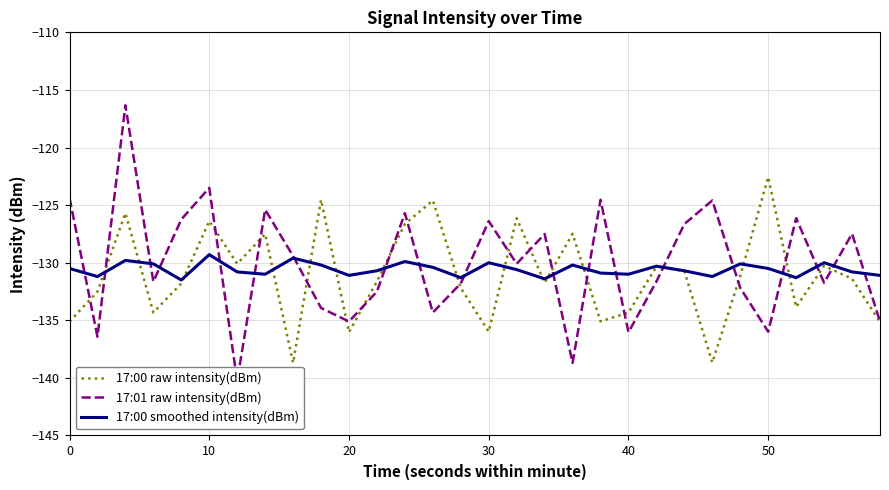

In 17:01 raw intensity(dBm), how many points are lower than both neighbors (excluding endpoints)?

10